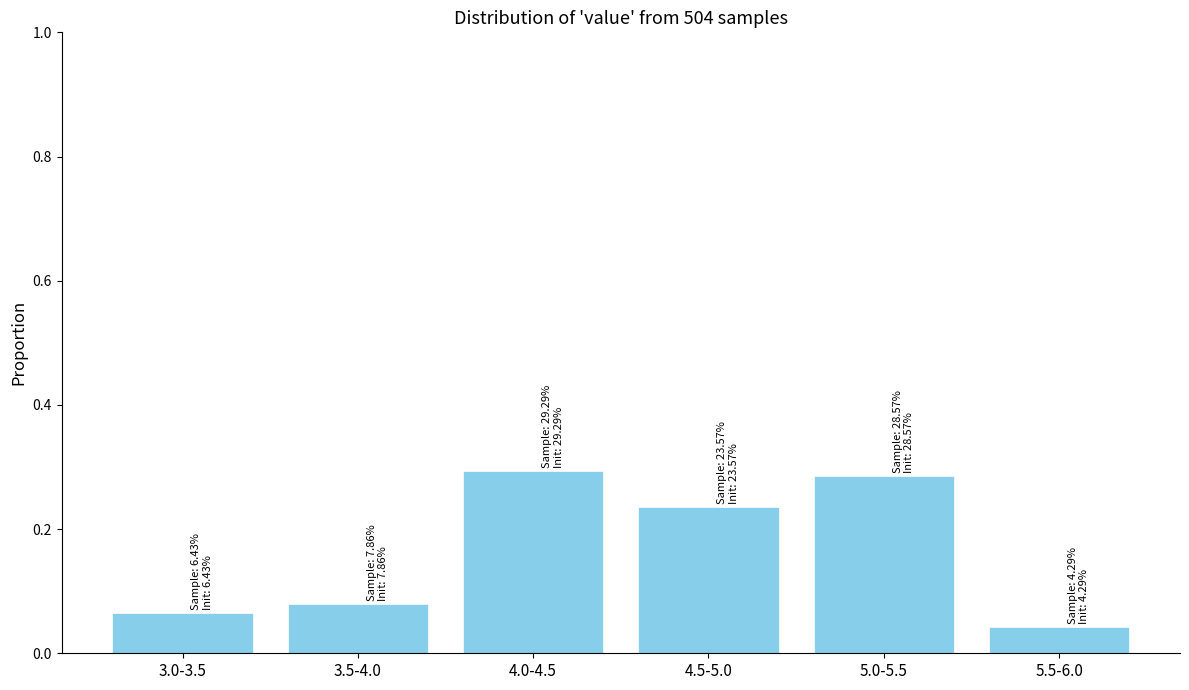

True or false: the data shows 0.3 at 5.0-5.5.

True